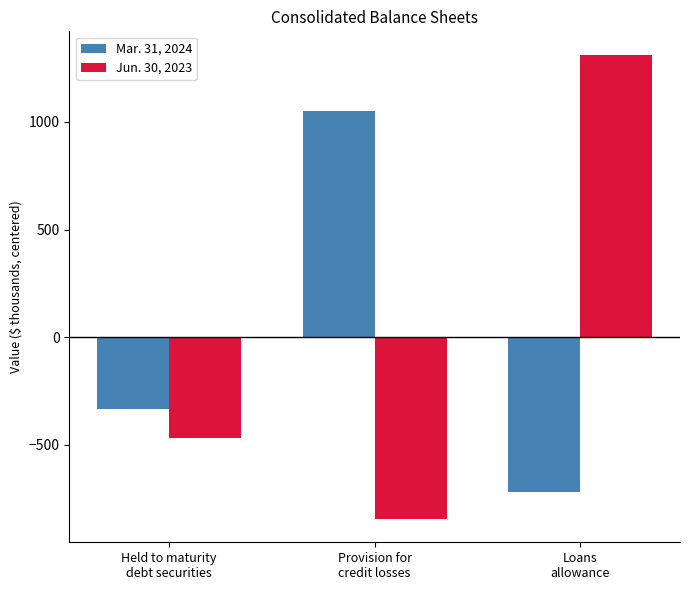

The Mar. 31, 2024 series shows 476.9 at Provision for
credit losses. True or false?

False